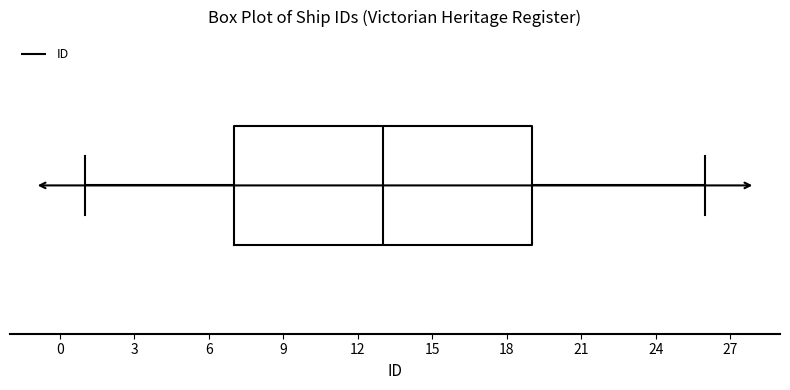

Transcribe this box plot: give where the median line is, the range the box spans, and where the two whiskers end, as read against the x-axis. The values are not printed on the chart, so give them approximately, as read against the axis.

median 13, box 7 to 19, whiskers 1 to 26